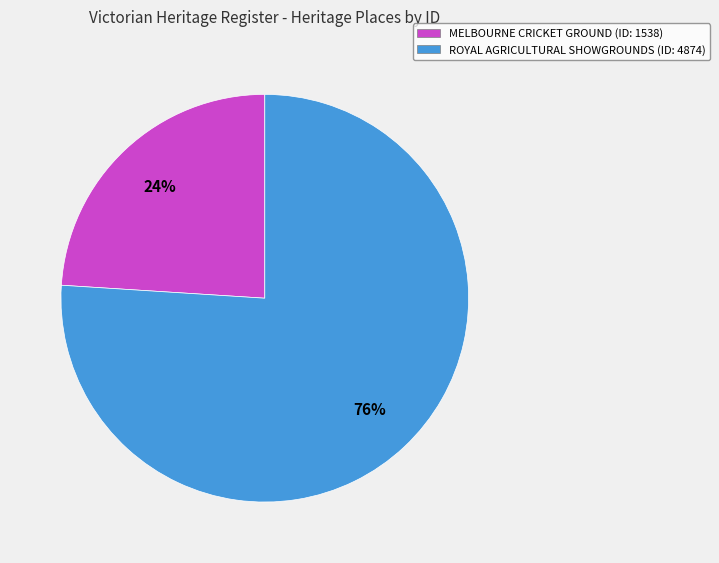

Between MELBOURNE CRICKET GROUND and ROYAL AGRICULTURAL SHOWGROUNDS, which is larger?

ROYAL AGRICULTURAL SHOWGROUNDS